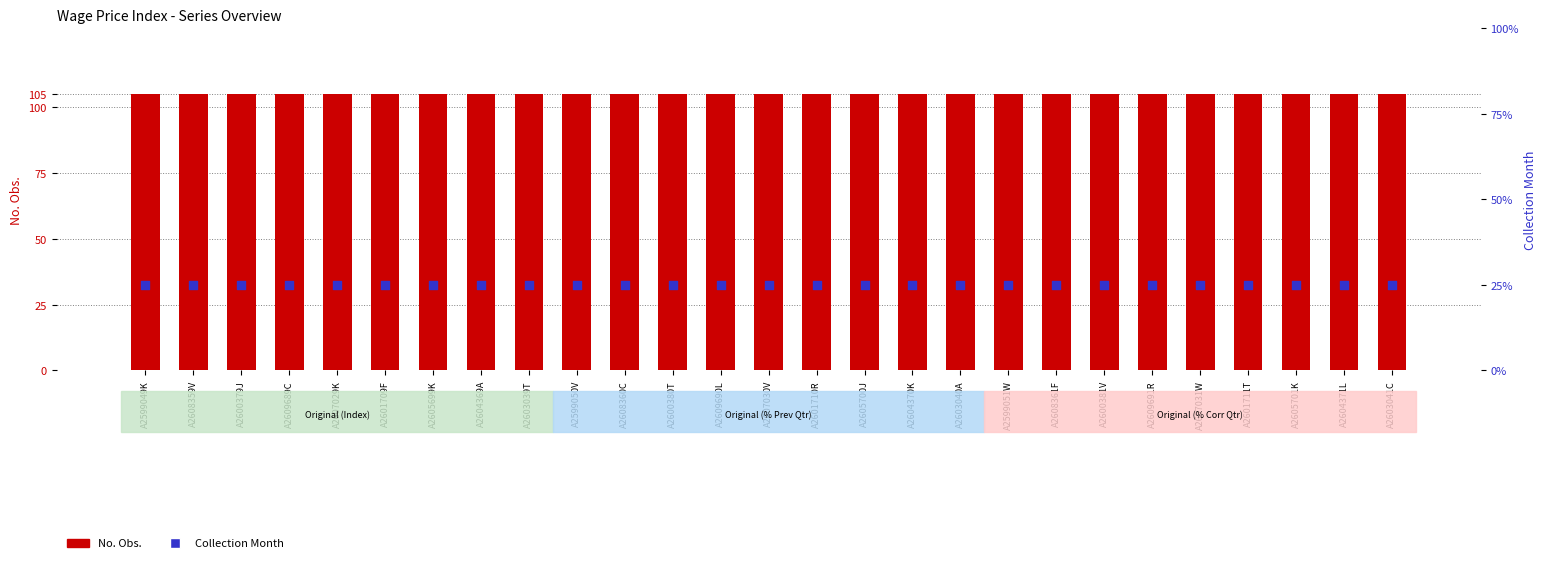

Which series has the largest Y range (max minus min)?

No. Obs.